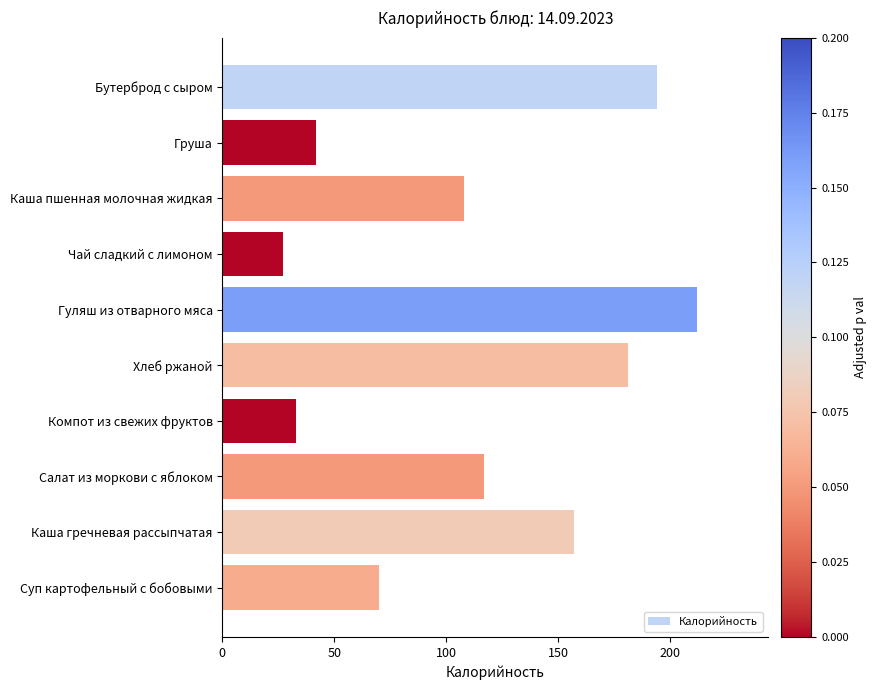

Which category has the highest value across all series?

Гуляш из отварного мяса